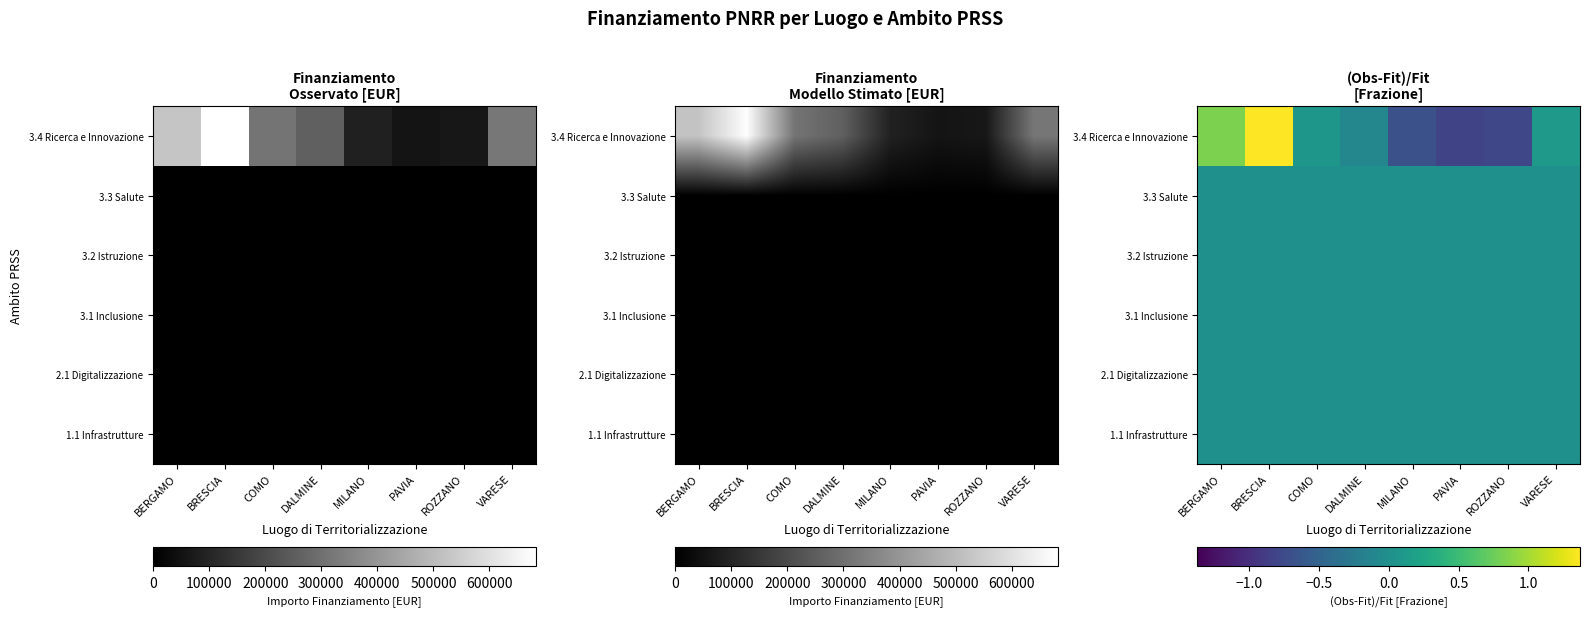

At how many categories does at least one series exceed 0?

4